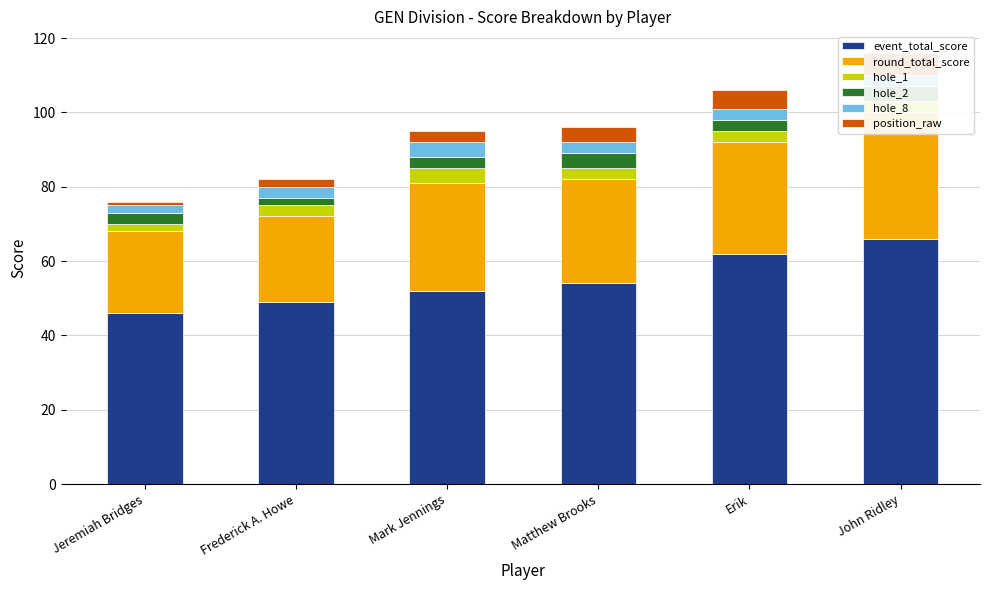

What is the smallest value displayed?

1